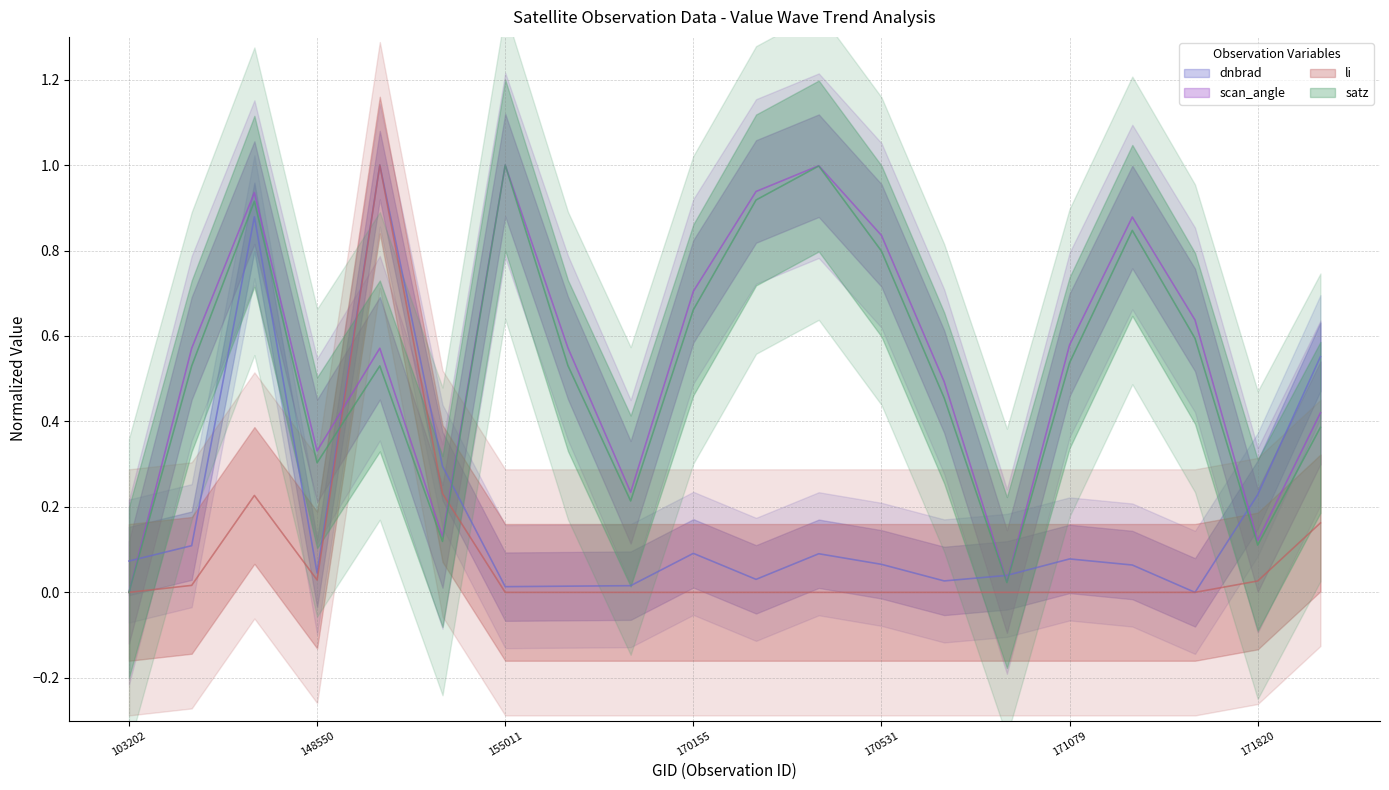

Which series has the widest spread of values?

dnbrad